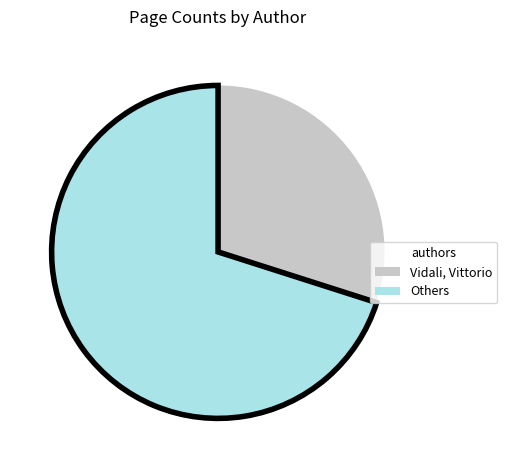

Is there a majority slice in this chart?

Yes